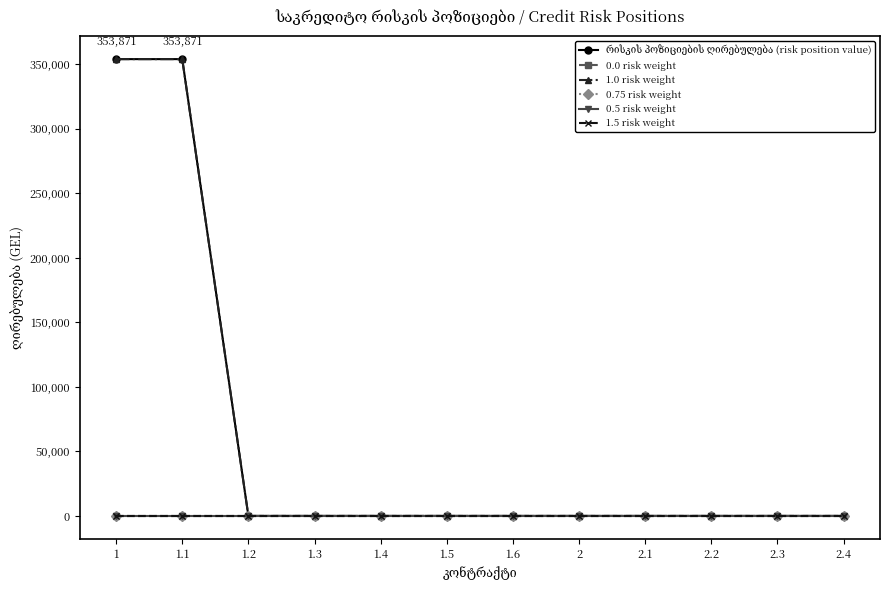

What is the label of the 1st point from the left?

1